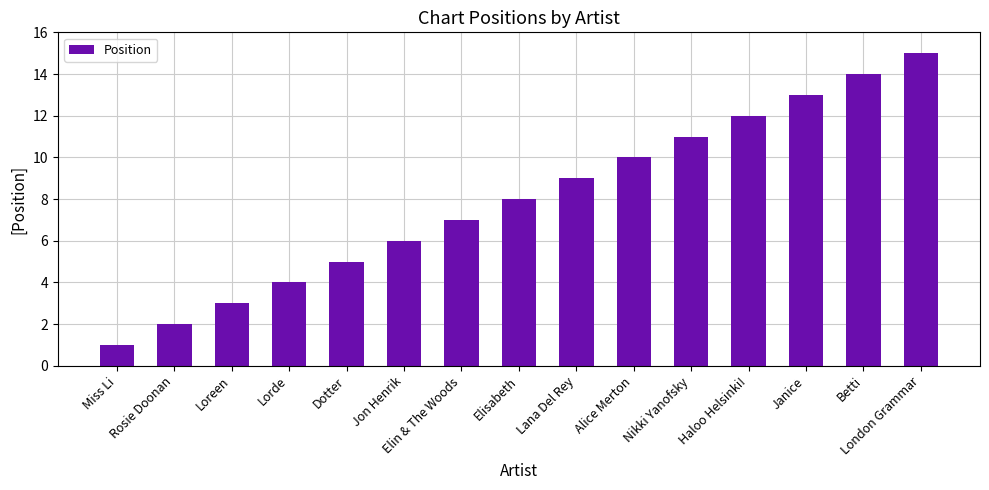

What is the value of the 3rd bar from the left?

3